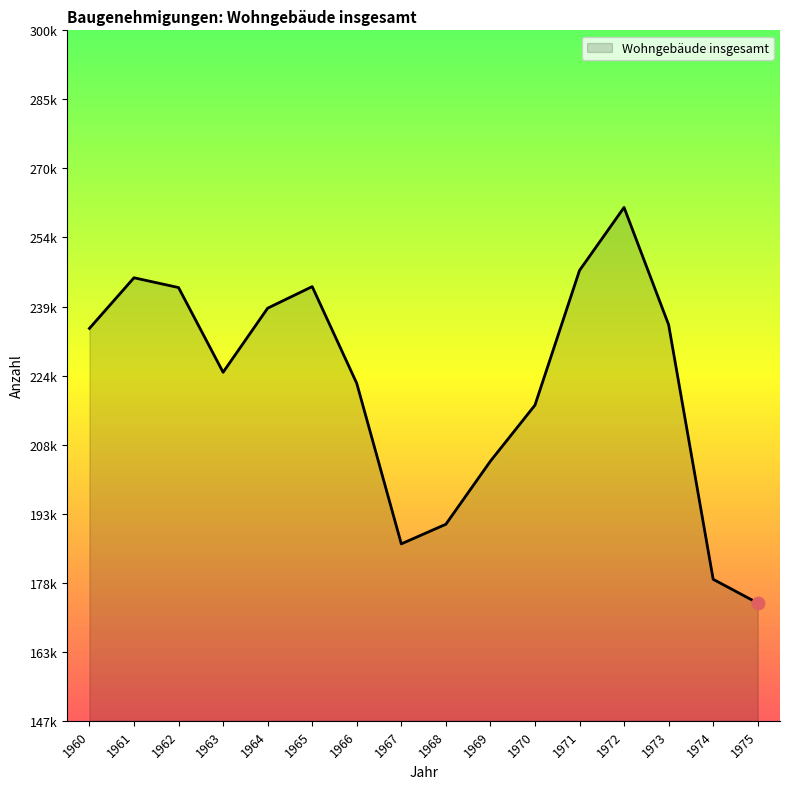

Is this an area chart (filled region under the line)?

Yes